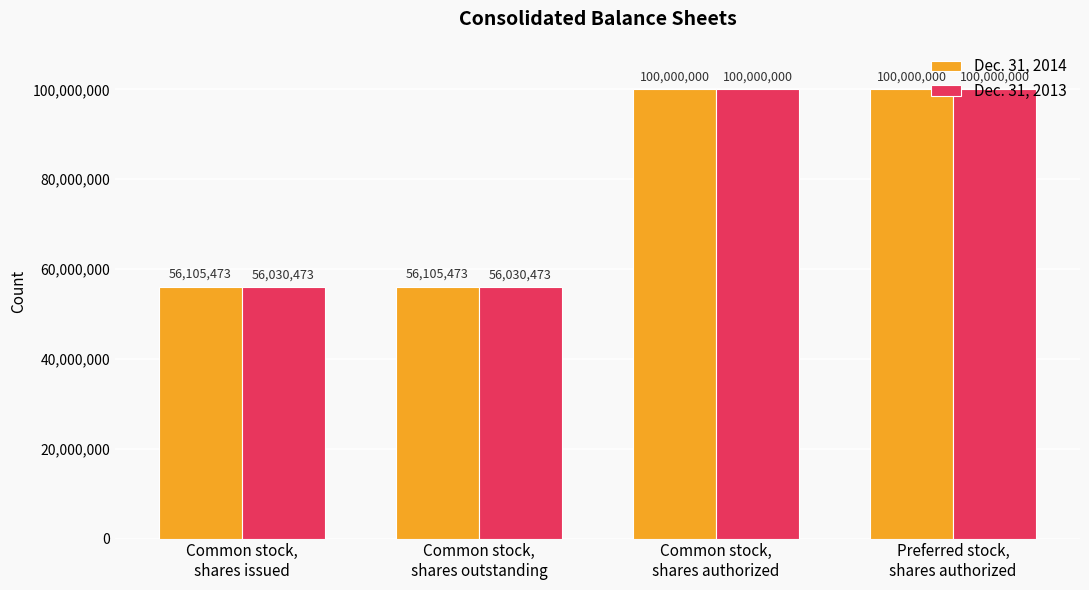

List the series in order of their overall mean, lowest first.

Dec. 31, 2013, Dec. 31, 2014